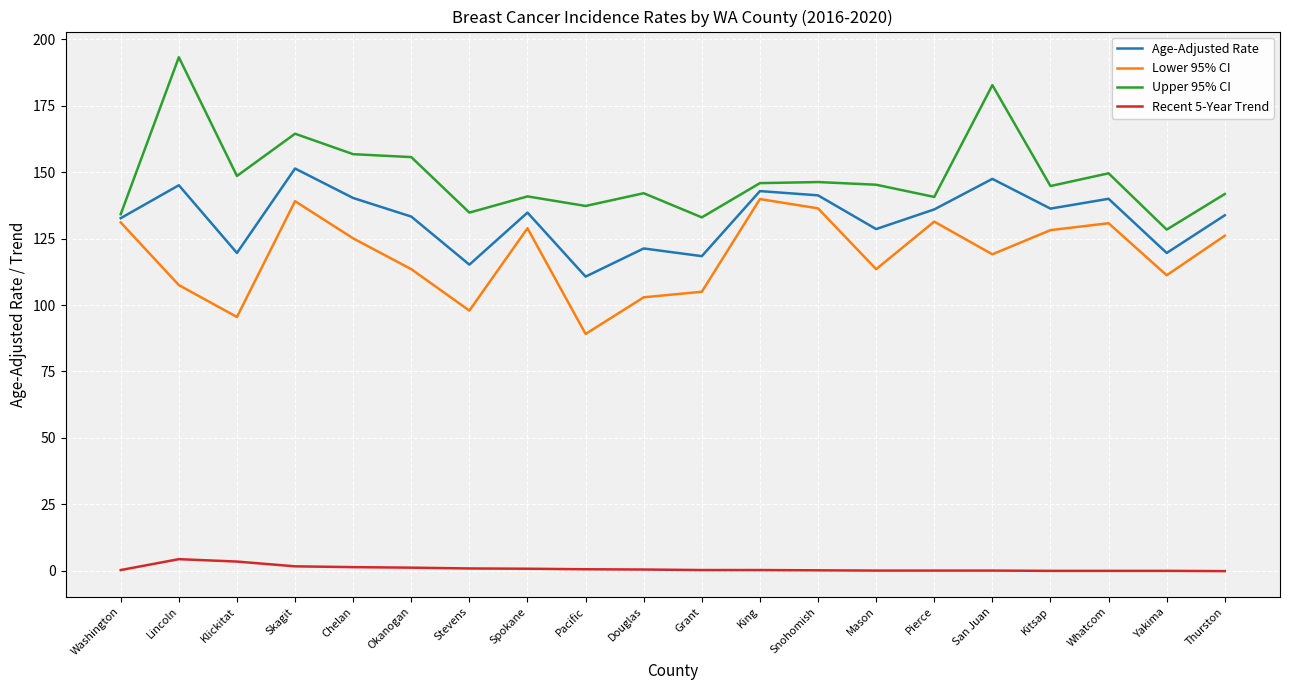

True or false: Age-Adjusted Rate has a value of 115.2 at Stevens.

True